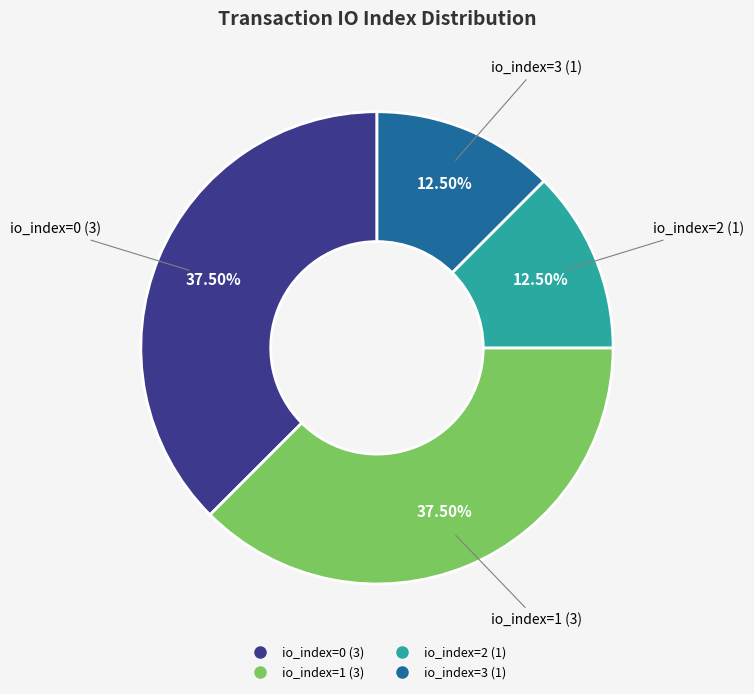

Does any single category account for the majority?

No